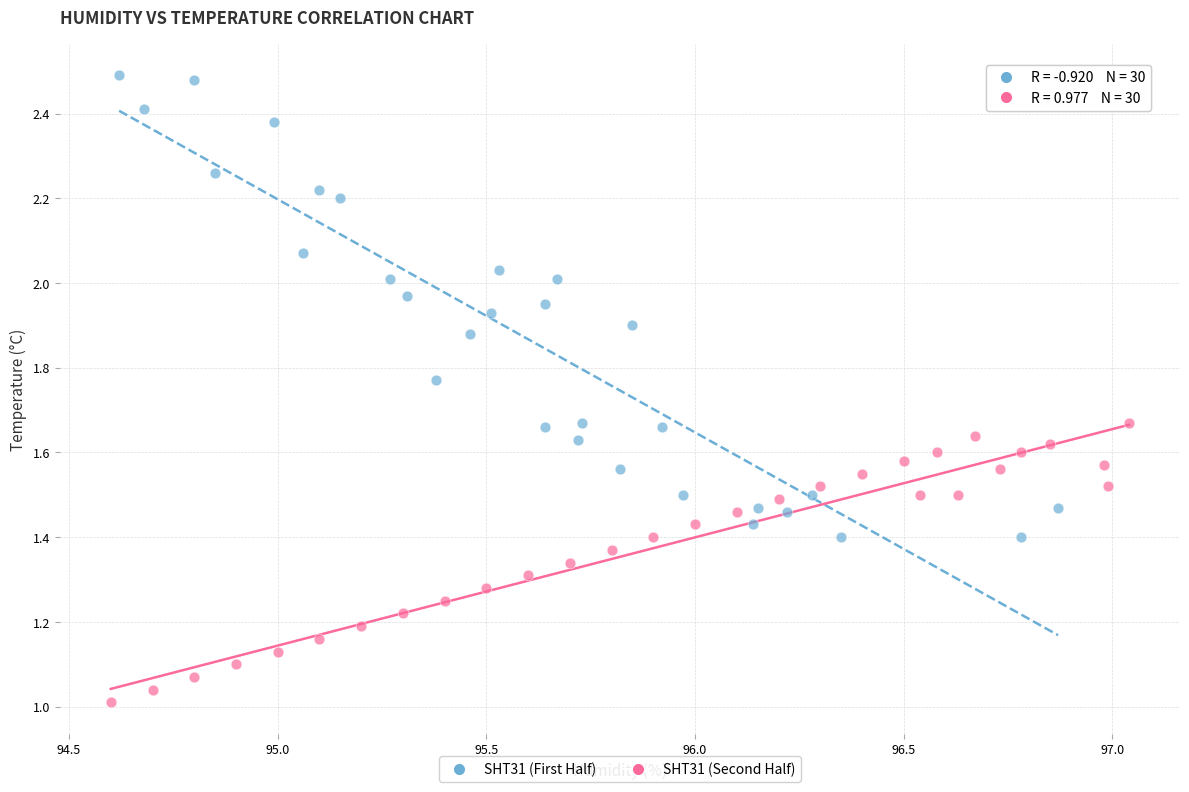

Which series contains the lowest Y value?

SHT31 (Second Half)